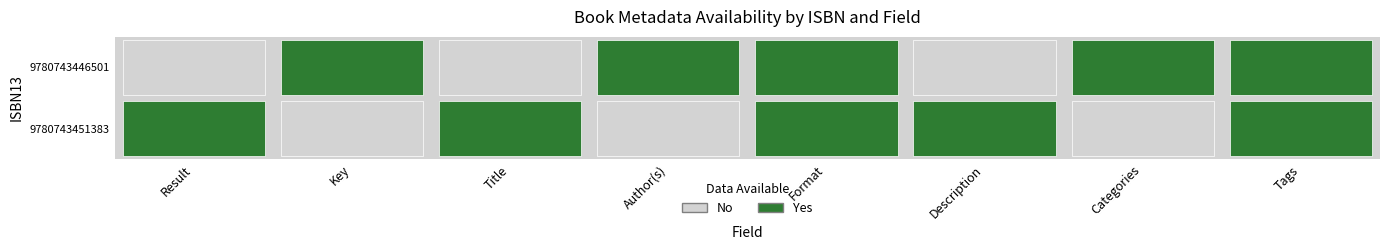

Is it true that 9780743451383 equals 0 at Result?

False